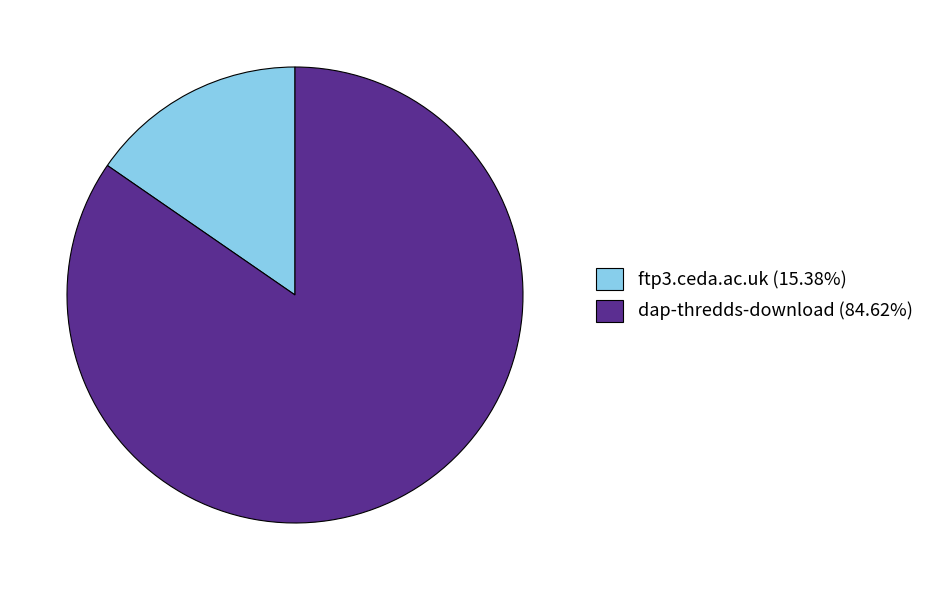

What is the ratio of the value at dap-thredds-download (84.62%) to the value at ftp3.ceda.ac.uk (15.38%)?

5.5